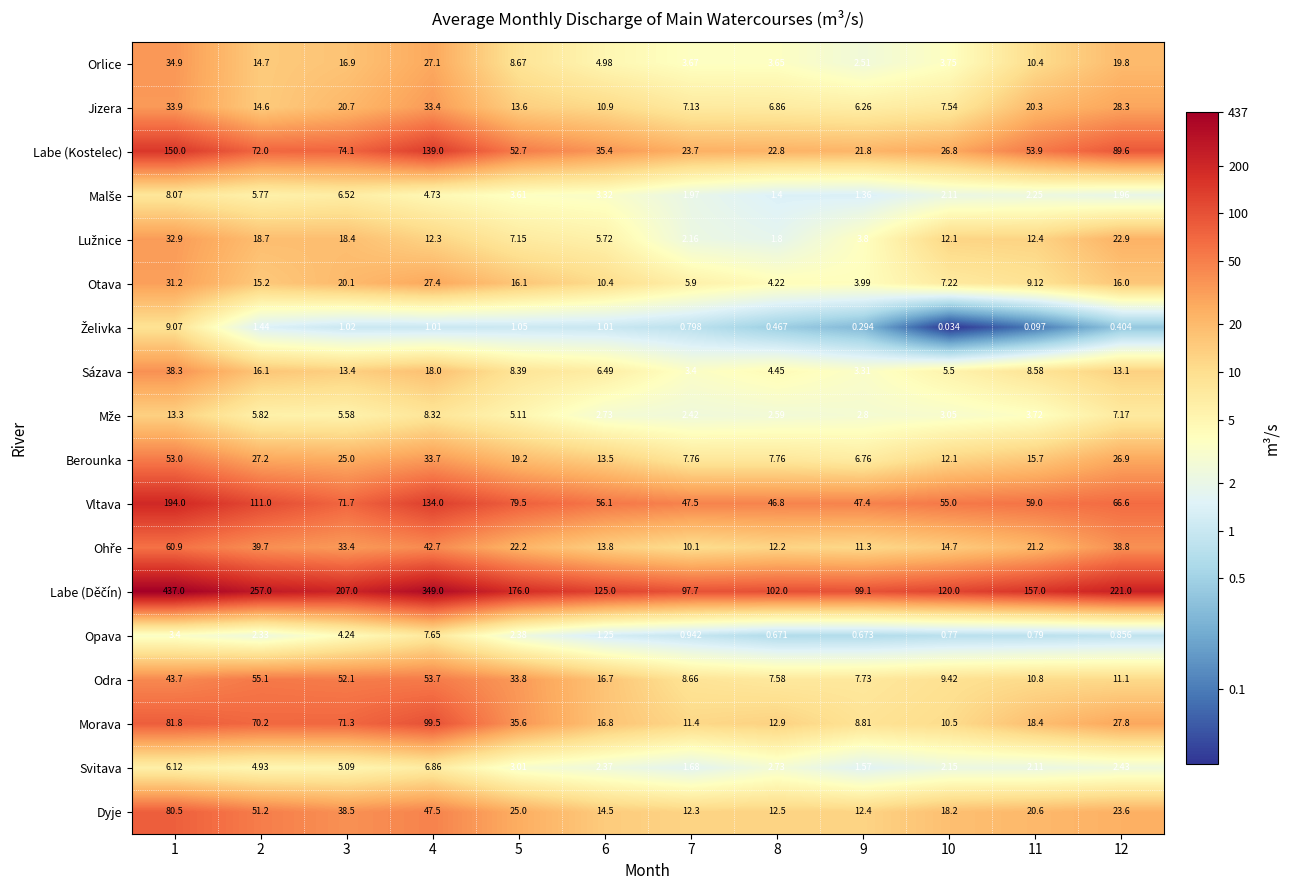

Is the value of Dyje at 7 greater than the value of Labe (Kostelec) at 11?

No